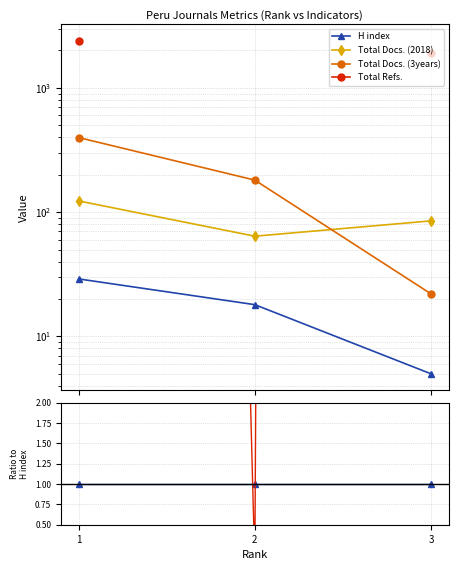

How many values in Total Refs. are above zero?

2